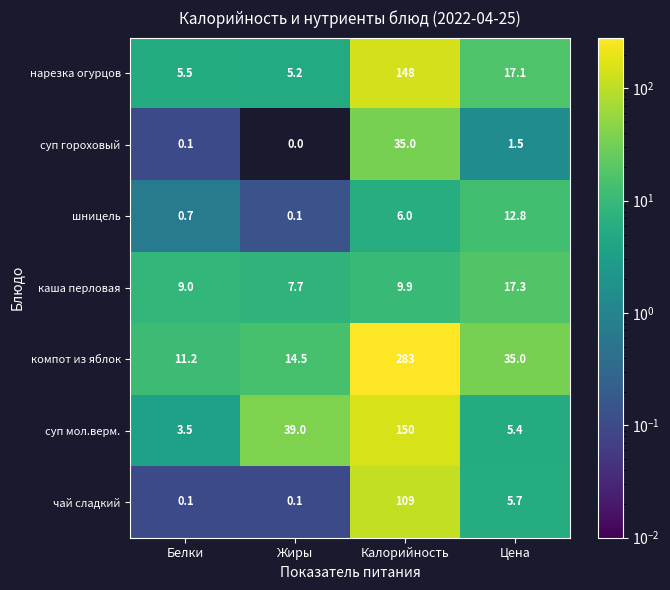

What is the maximum value shown in the chart?

283.0